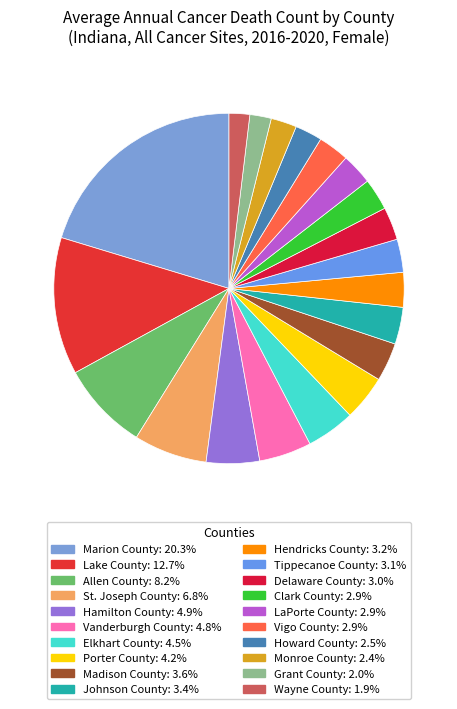

To the nearest percent, what is the combined percentage of Lake County and Elkhart County?

17%